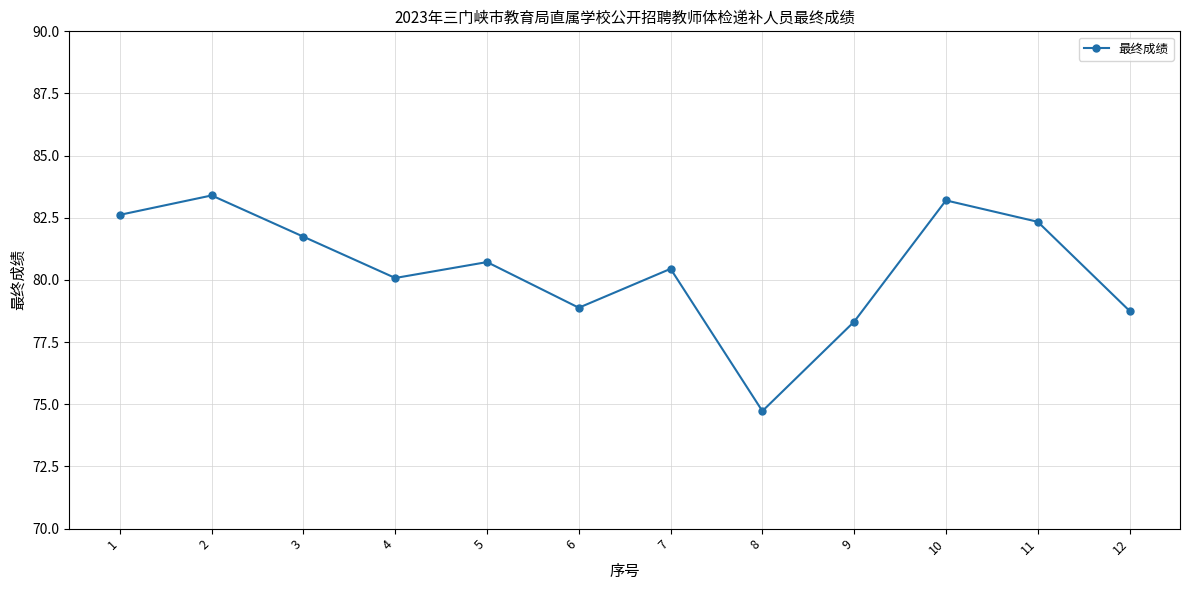

True or false: the data shows 43.5 at 2.

False